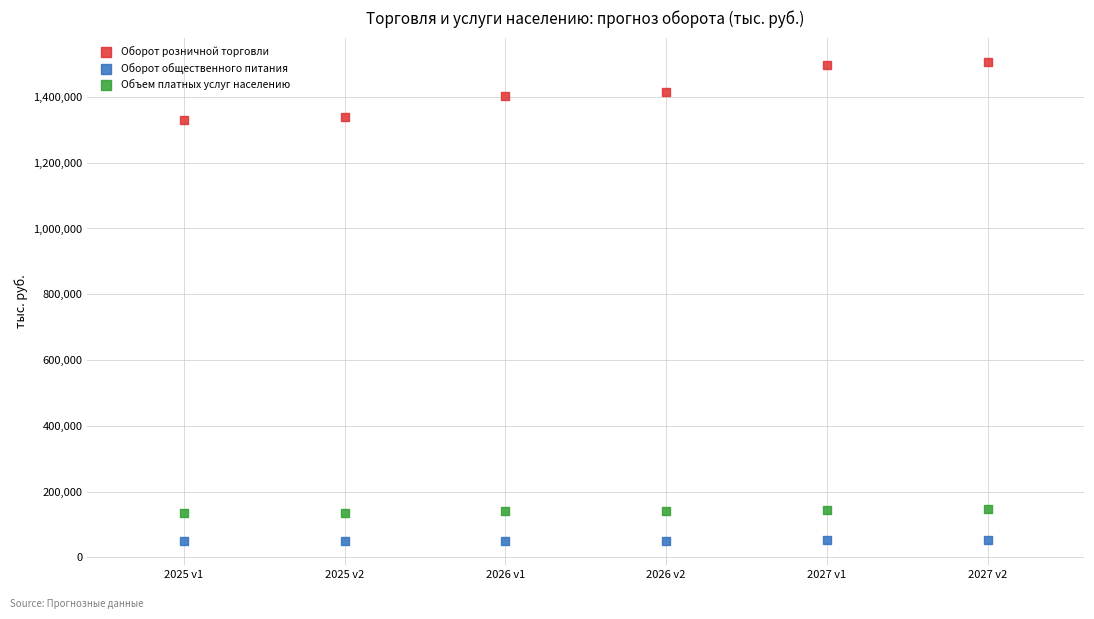

Which series reaches the minimum Y coordinate?

Оборот общественного питания